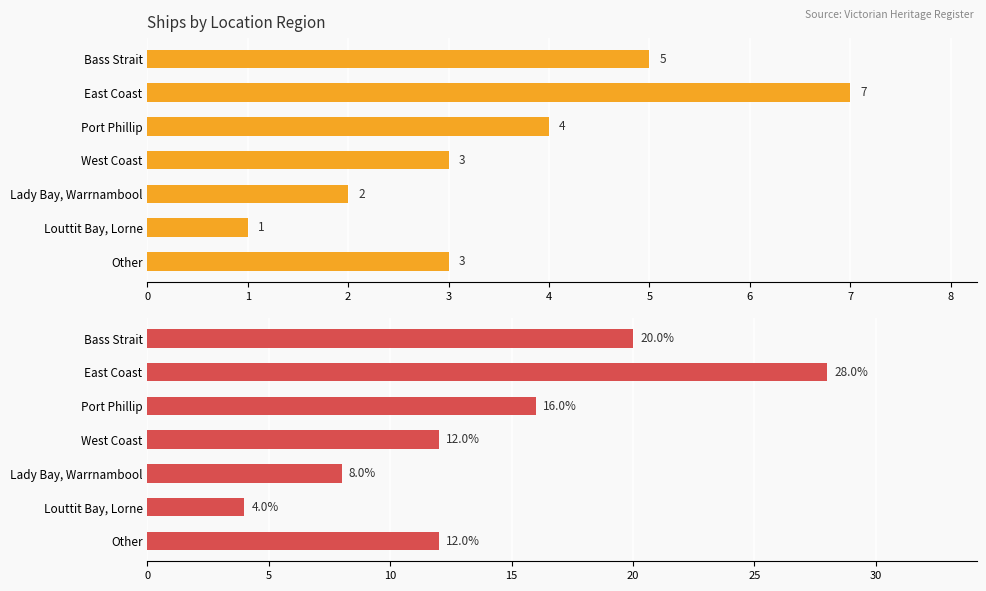

Which series changed the most between Bass Strait and East Coast?

% of Ships